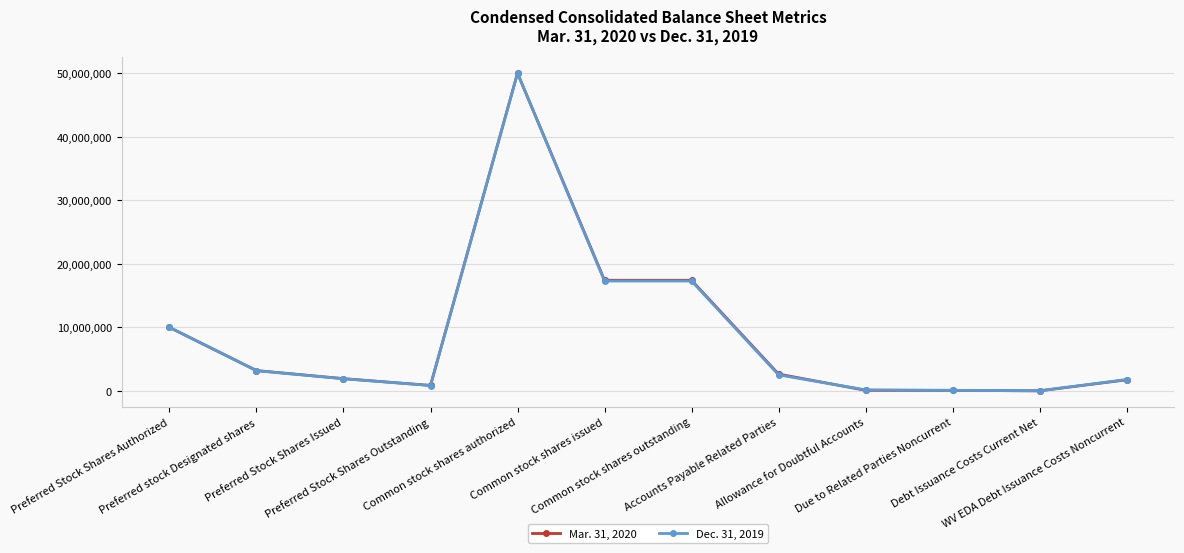

At which label does Mar. 31, 2020 first exceed 2654592?

Preferred Stock Shares Authorized